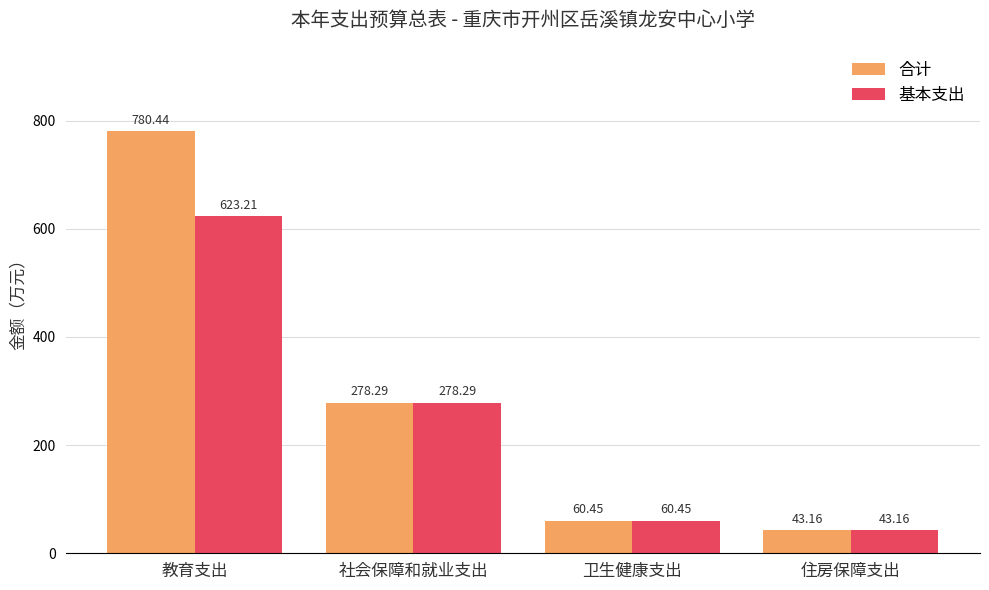

Which series has the widest spread of values?

合计